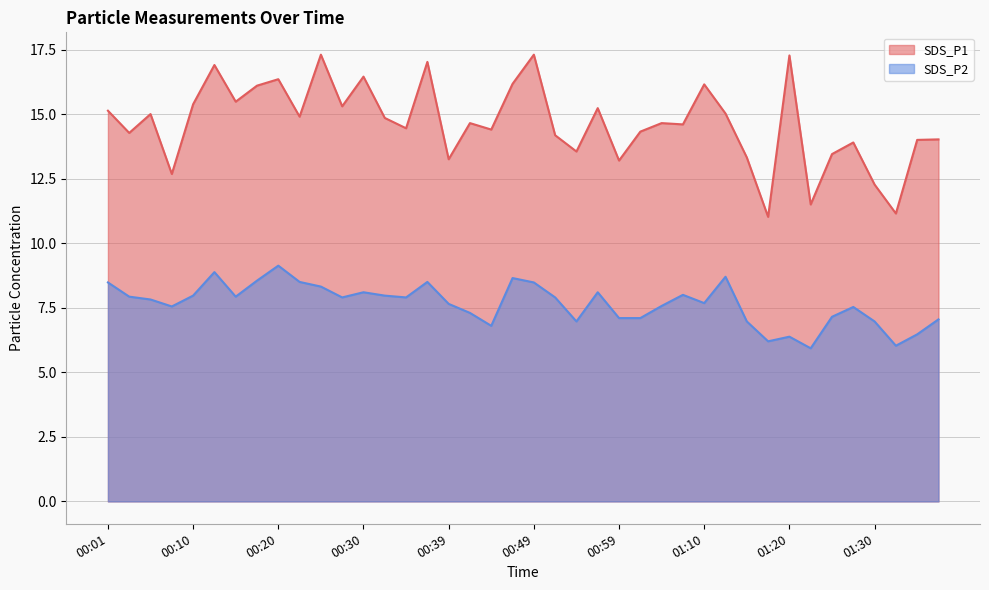

What is the sum of the SDS_P2 values at 00:10 and 00:20?

17.1